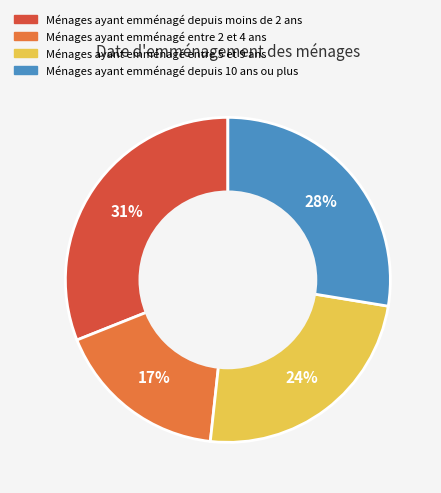

Is there a majority slice in this chart?

No